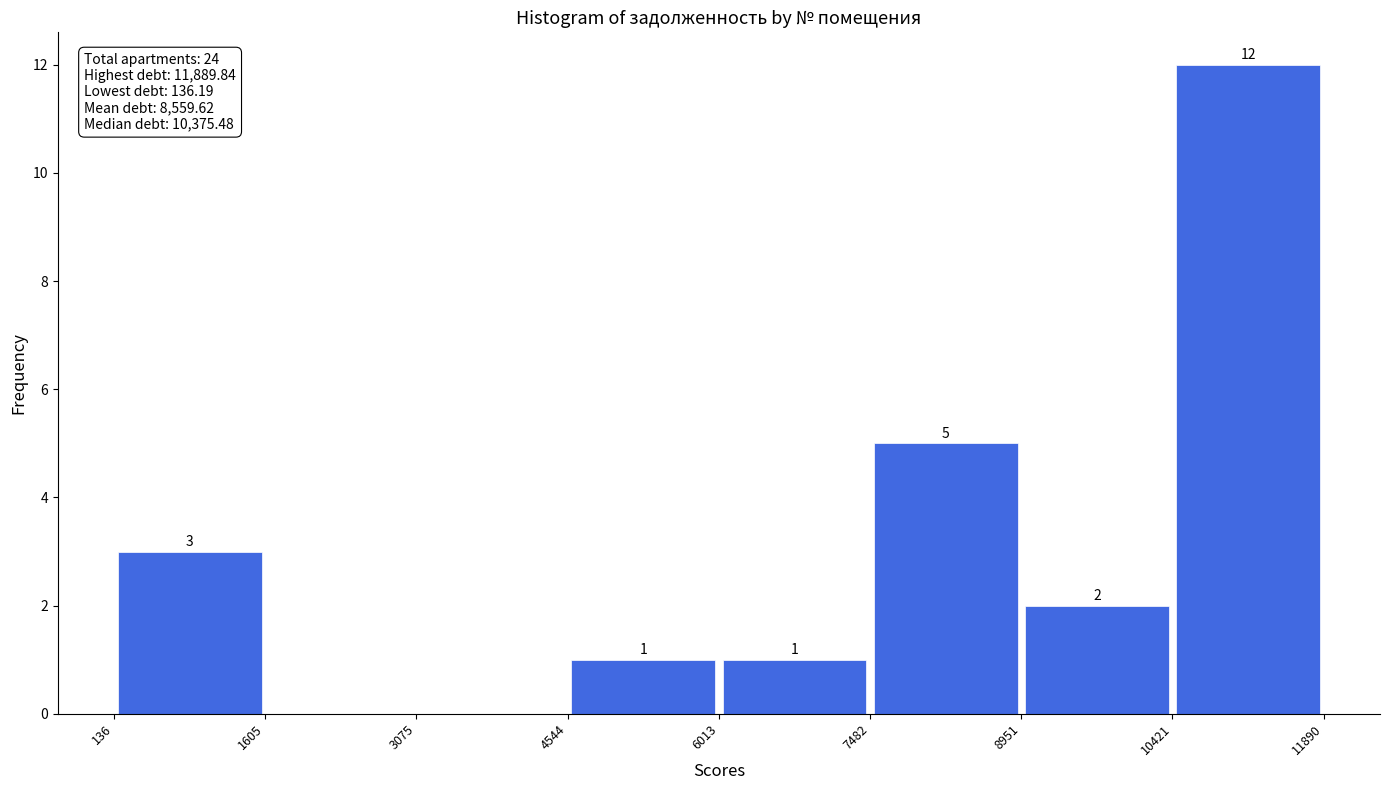

Over which range of the x-axis is the bar tallest?

10421 to 11890